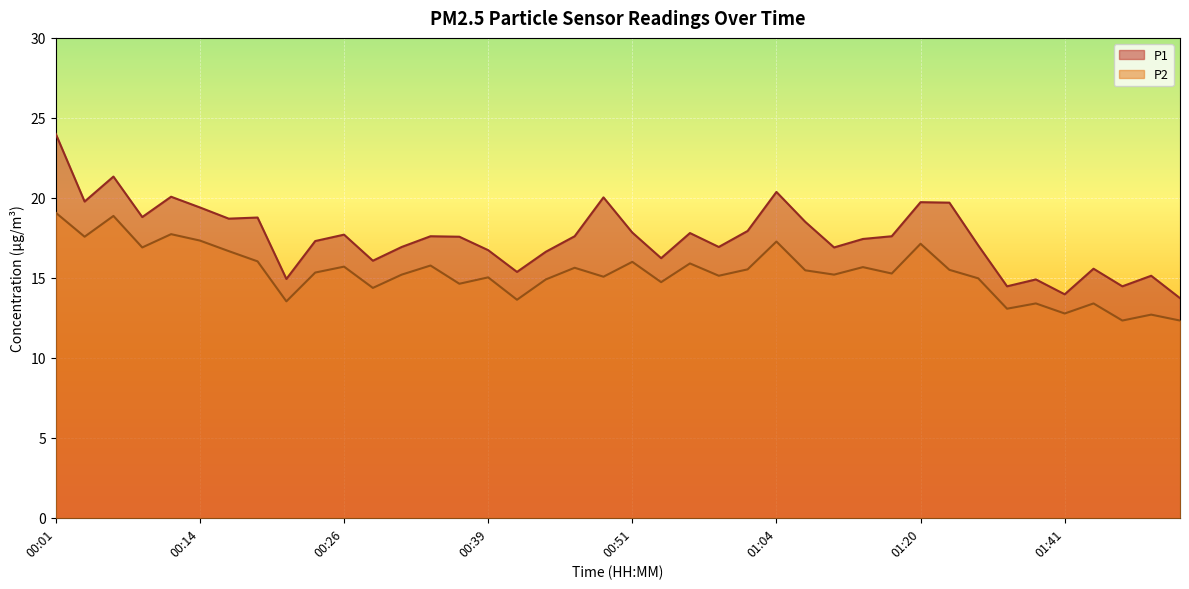

The P1 series shows 18.5 at 01:09. True or false?

True